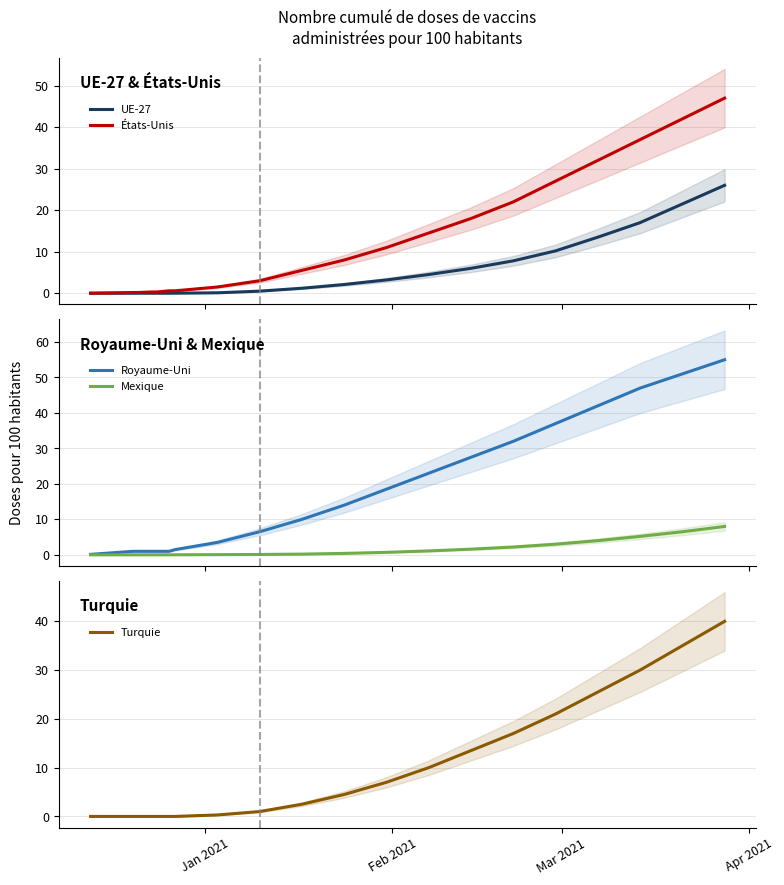

Reading right to left, extract all data points from this chart.

UE-27: 26.0	21.5	17.0	13.5	10.2	7.8	6.0	4.5	3.2	2.1	1.2	0.5	0.1	0.0	0.0	0.0	0.0	0.0	0.0	0.0
États-Unis: 47.0	42.0	37.0	32.0	27.0	22.0	18.0	14.5	11.0	8.0	5.5	3.0	1.5	0.6	0.6	0.3	0.3	0.2	0.2	0.0
Royaume-Uni: 55.0	51.0	47.0	42.0	37.0	32.0	27.5	23.0	18.5	14.0	10.0	6.5	3.5	1.5	1.0	1.0	1.0	1.0	1.0	0.1
Mexique: 8.0	6.5	5.2	4.0	3.0	2.2	1.6	1.1	0.7	0.4	0.2	0.1	0.1	0.0	0.0	0.0	0.0	0.0	0.0	0.0
Turquie: 40.0	35.0	30.0	25.5	21.0	17.0	13.5	10.0	7.0	4.5	2.5	1.0	0.3	0.0	0.0	0.0	0.0	0.0	0.0	0.0